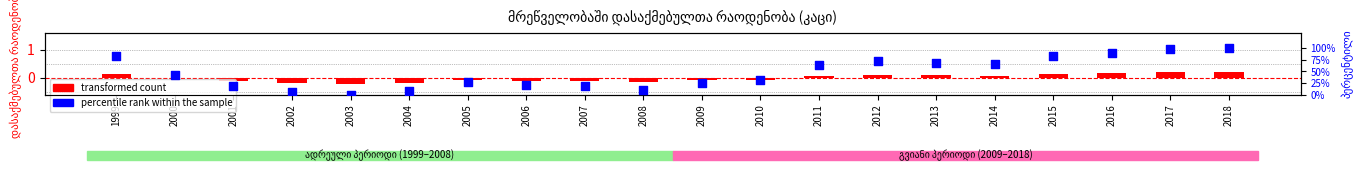

At which category is the sum across all series the highest?

2018